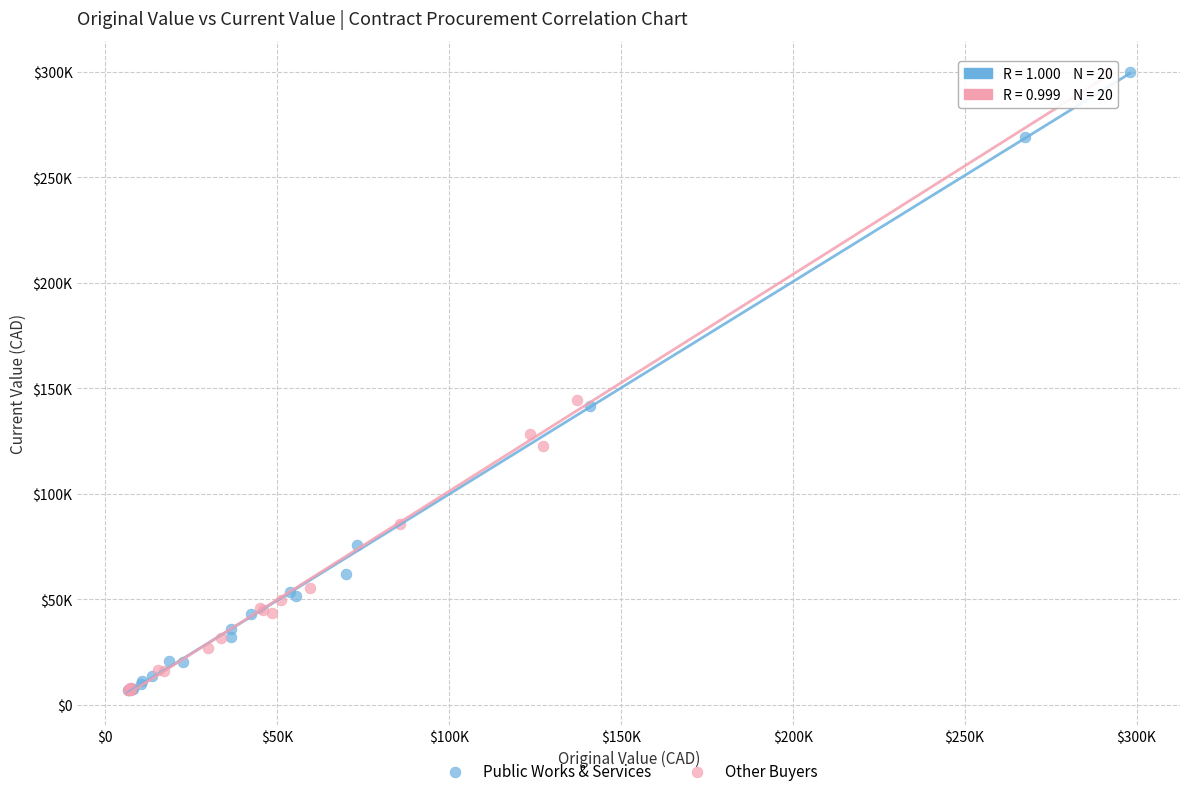

What are all the series names shown in the legend?

Public Works & Services, Other Buyers